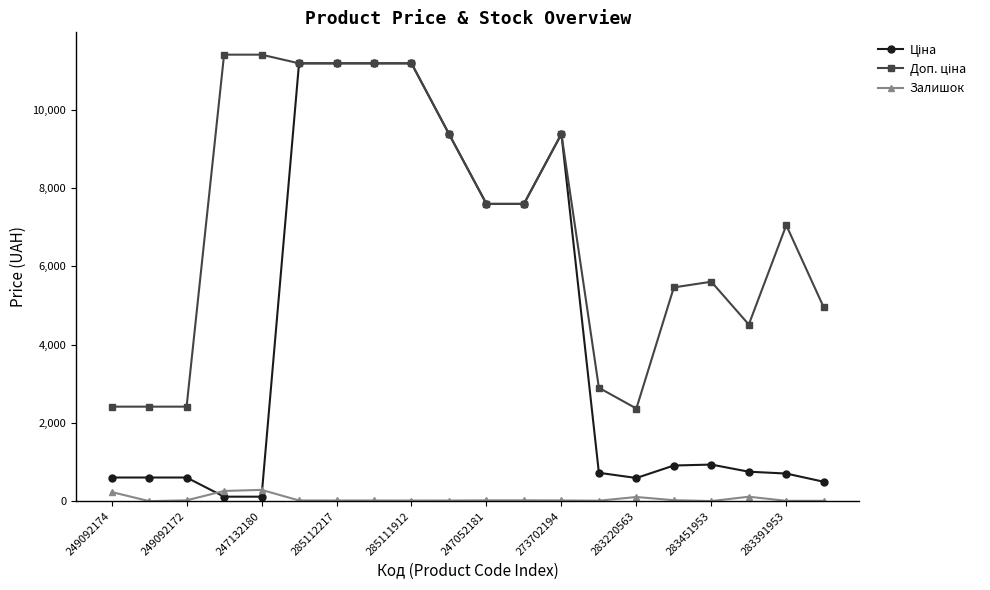

True or false: Залишок has more than 2 points higher than both neighbors.

True